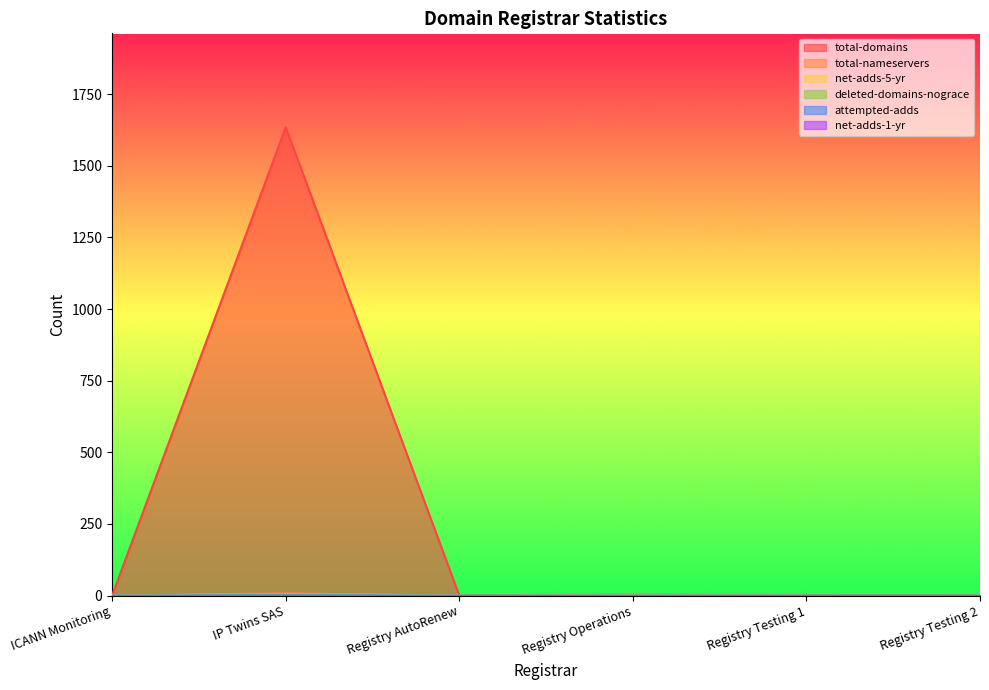

What is the label of the 1st point from the right?

Registry Testing 2